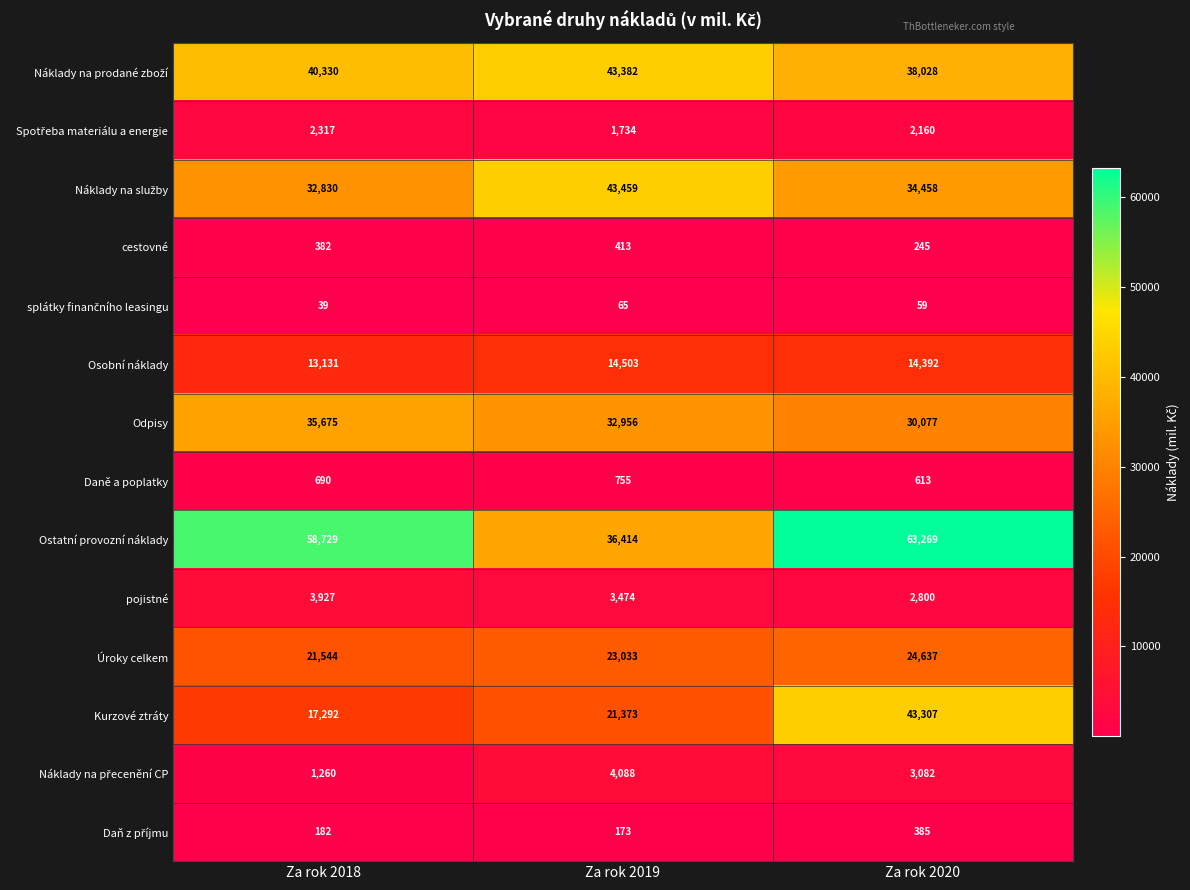

What is the difference between the highest and lowest values at Za rok 2020?

63210